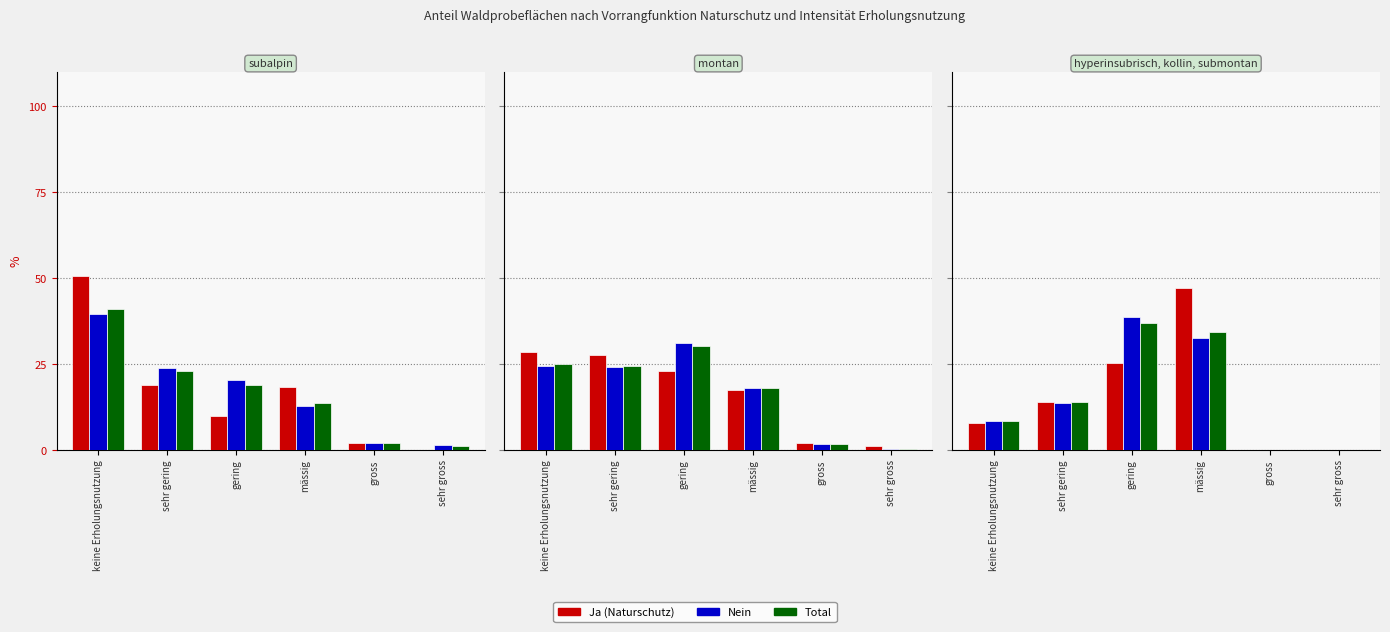

Between sehr gross and gering, which is larger?

gering